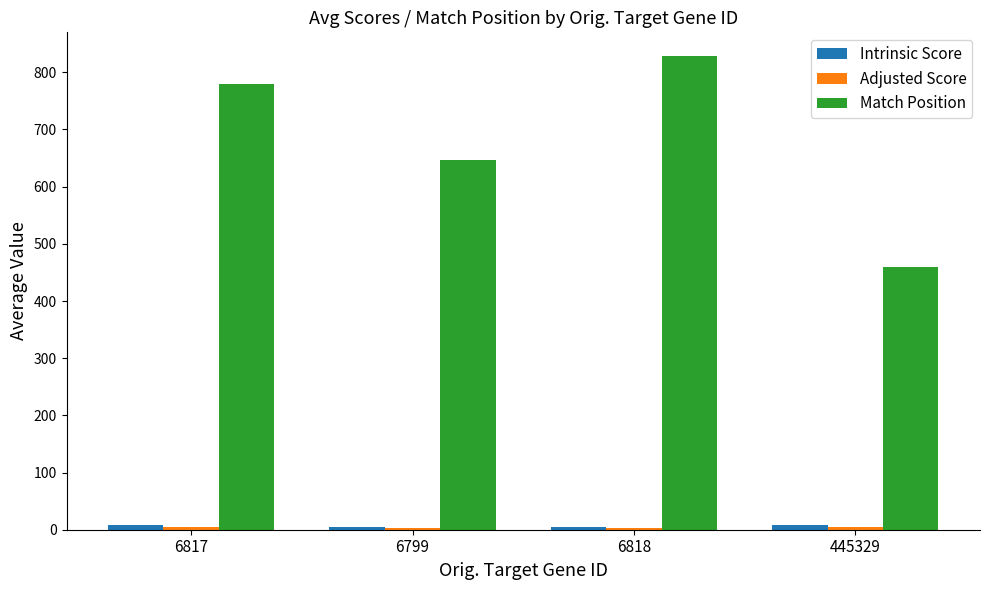

Which series has the largest total across all categories?

Match Position